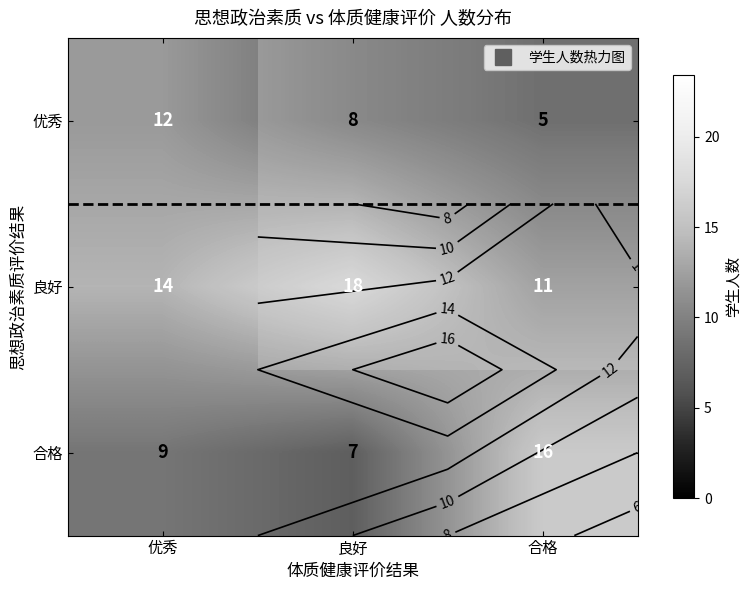

Rank the series by their average value, from lowest to highest.

优秀, 合格, 良好